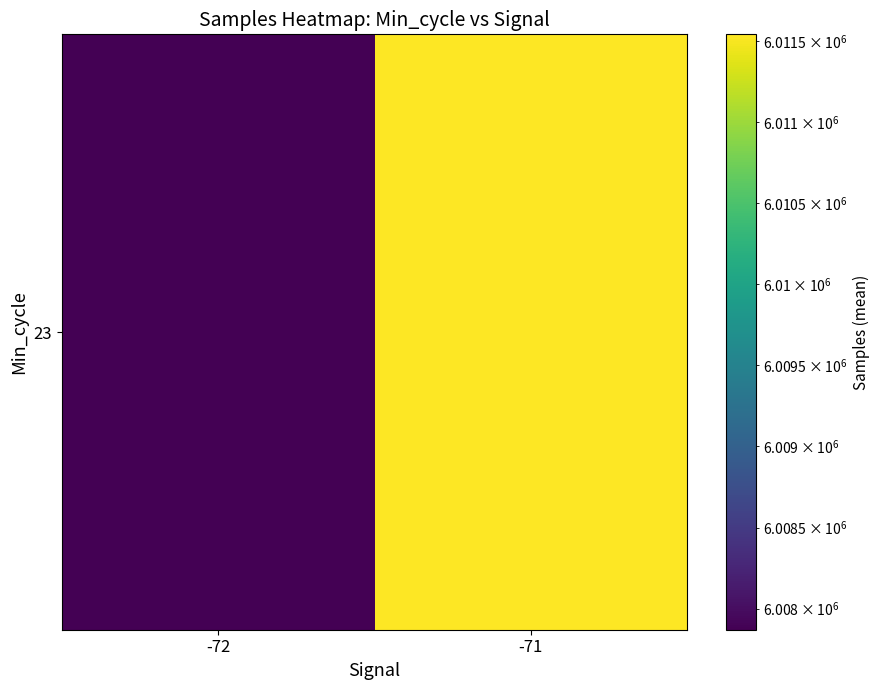

At which category does the chart reach its minimum across all series?

-72